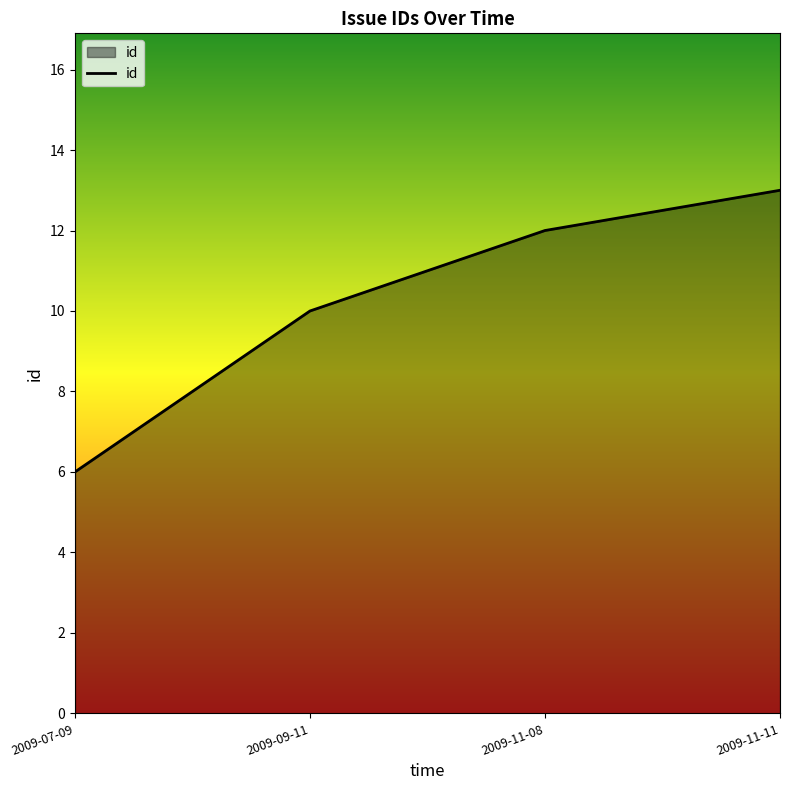

How many values are between 10 and 13?

3